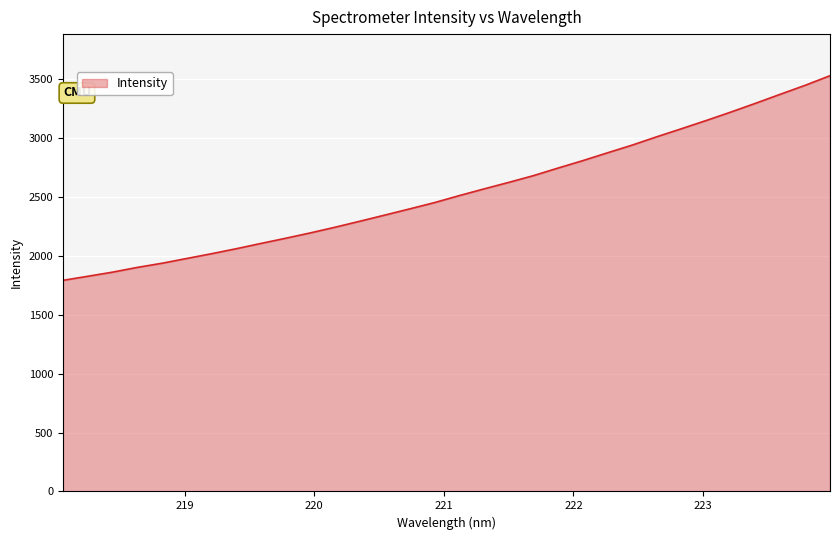

What is the greatest value displayed?

3529.8